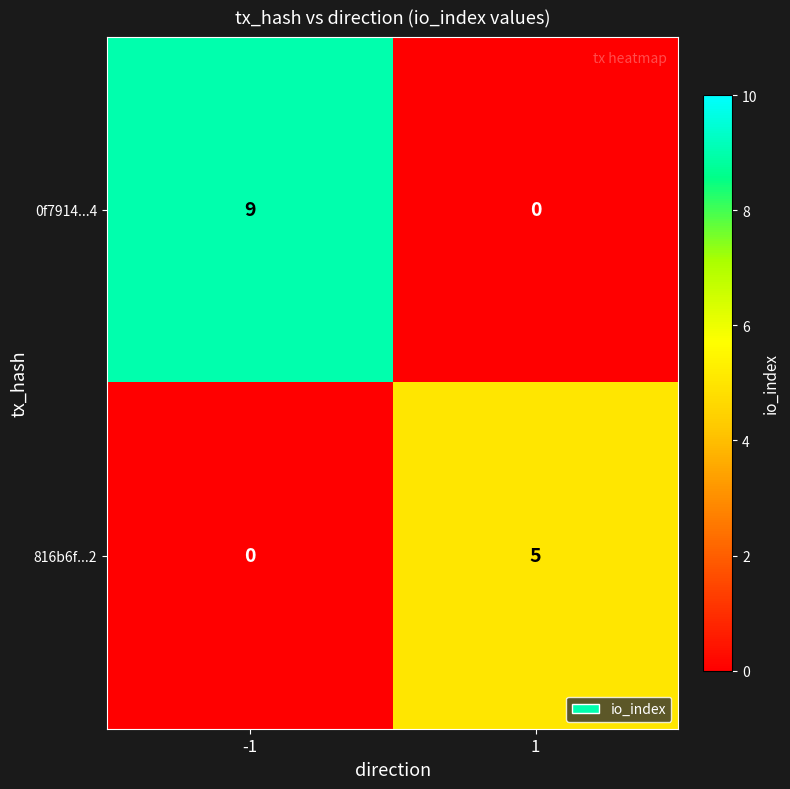

How many positive values does the 816b6f...2 series have?

1